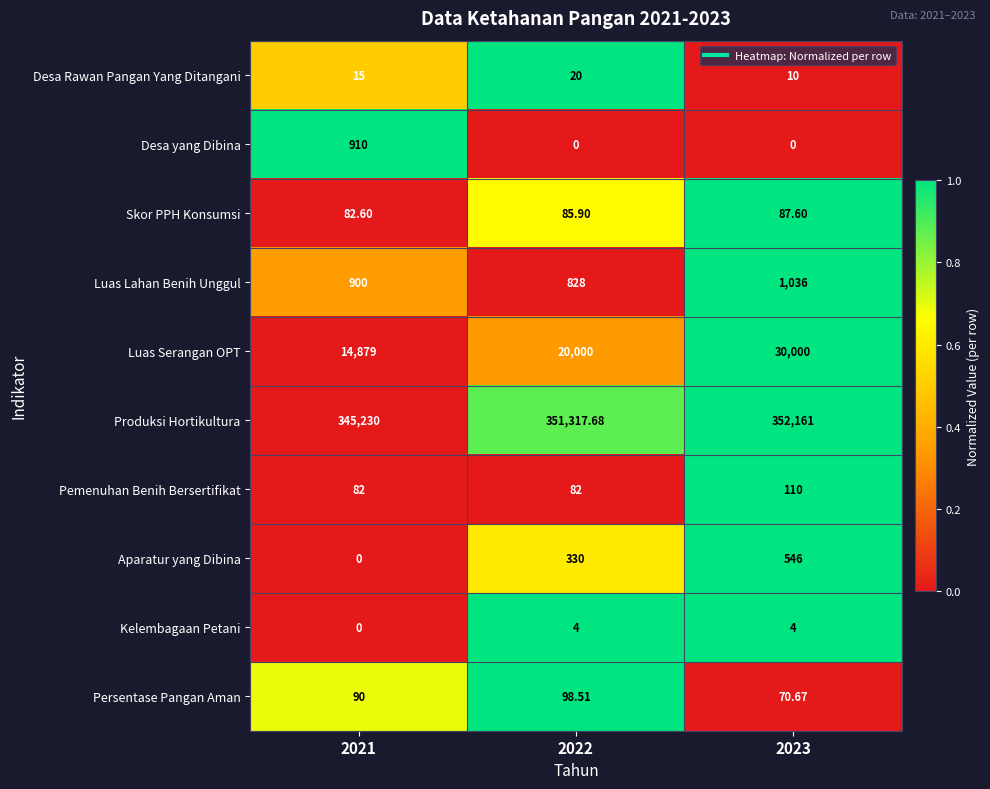

Which series has the largest total across all categories?

Produksi Hortikultura